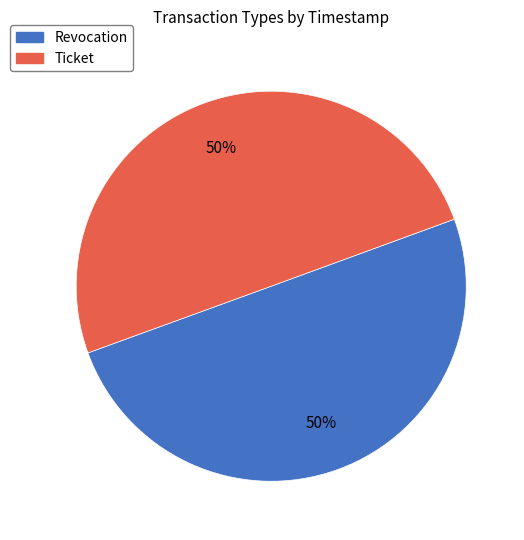

Do Ticket and Revocation together represent more than half of the pie?

Yes